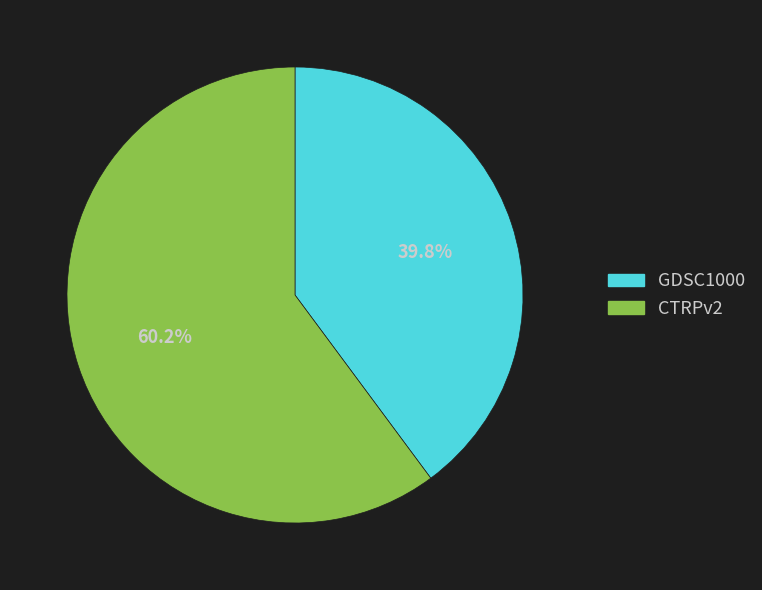

What percentage is NOT represented by GDSC1000?

60.2%